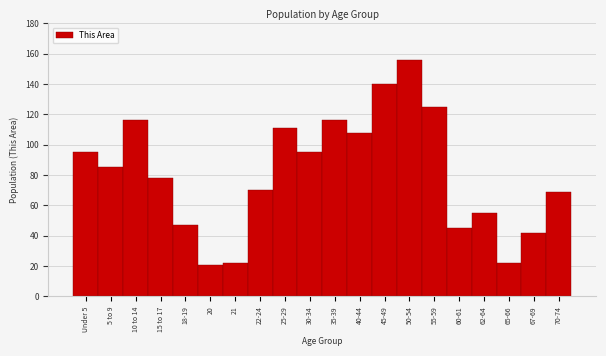

Reading right to left, transcribe all the data shown in this chart.

70-74=69	67-69=42	65-66=22	62-64=55	60-61=45	55-59=125	50-54=156	45-49=140	40-44=108	35-39=116	30-34=95	25-29=111	22-24=70	21=22	20=21	18-19=47	15 to 17=78	10 to 14=116	5 to 9=85	Under 5=95